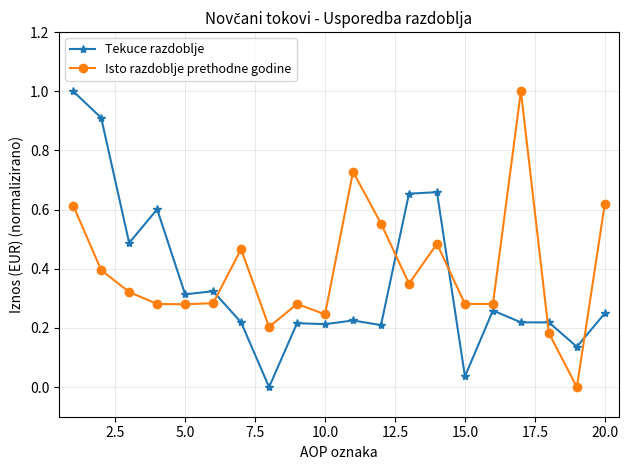

True or false: Tekuce razdoblje has more than 0 interior local peaks.

True